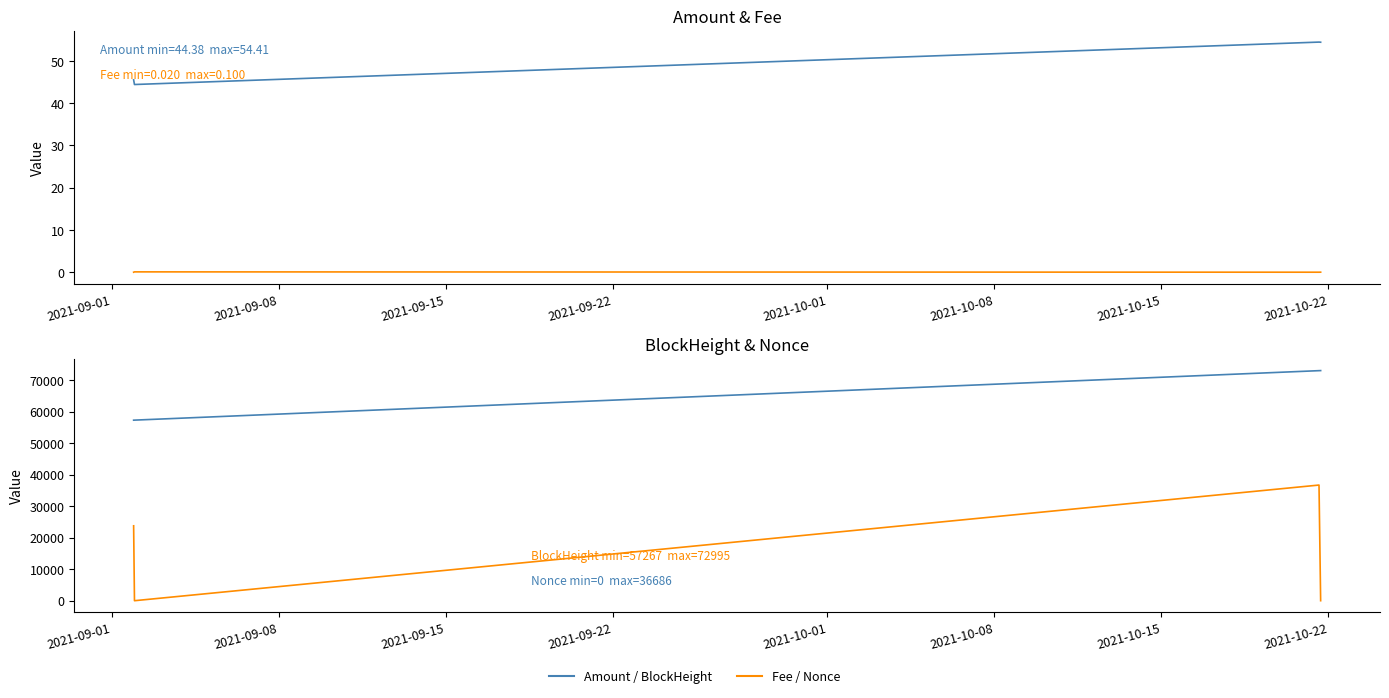

How many interior local peaks does the Amount series have?

1